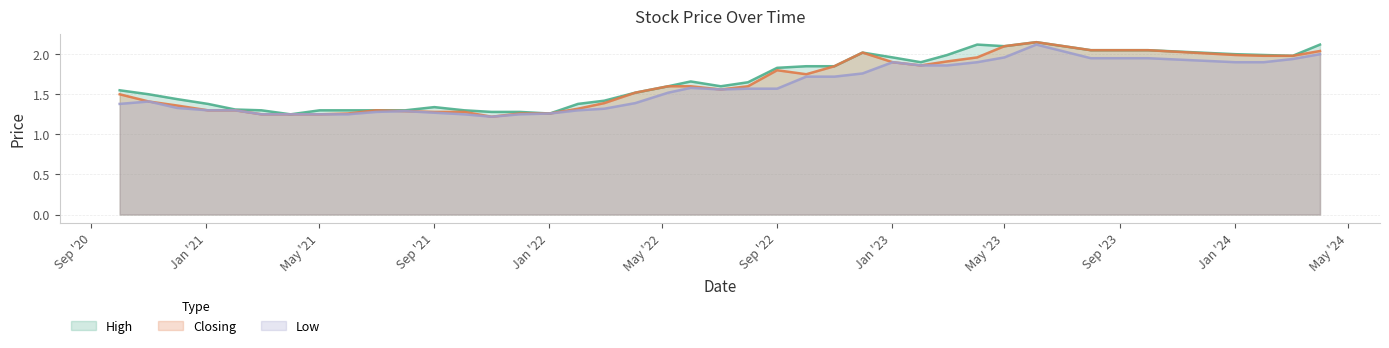

What are all the series names shown in the legend?

High, Closing, Low